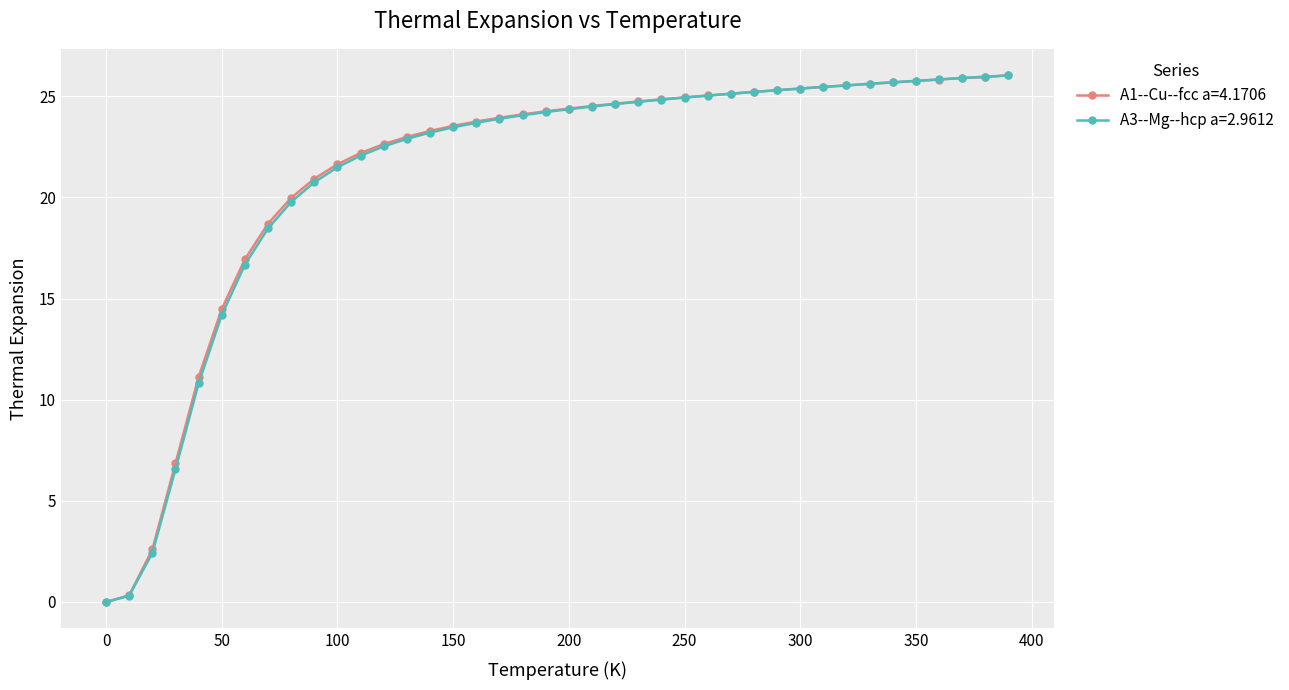

At how many categories does at least one series exceed 4?

37